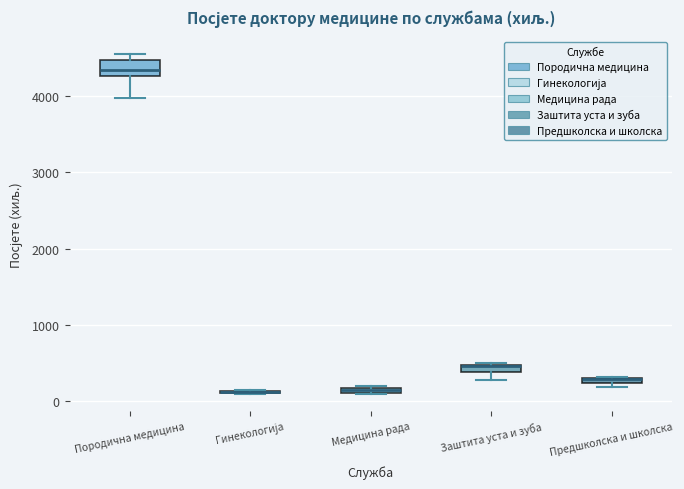

Comparing the boxes themselves (not the whiskers), which one is the tallest?

Породична медицина